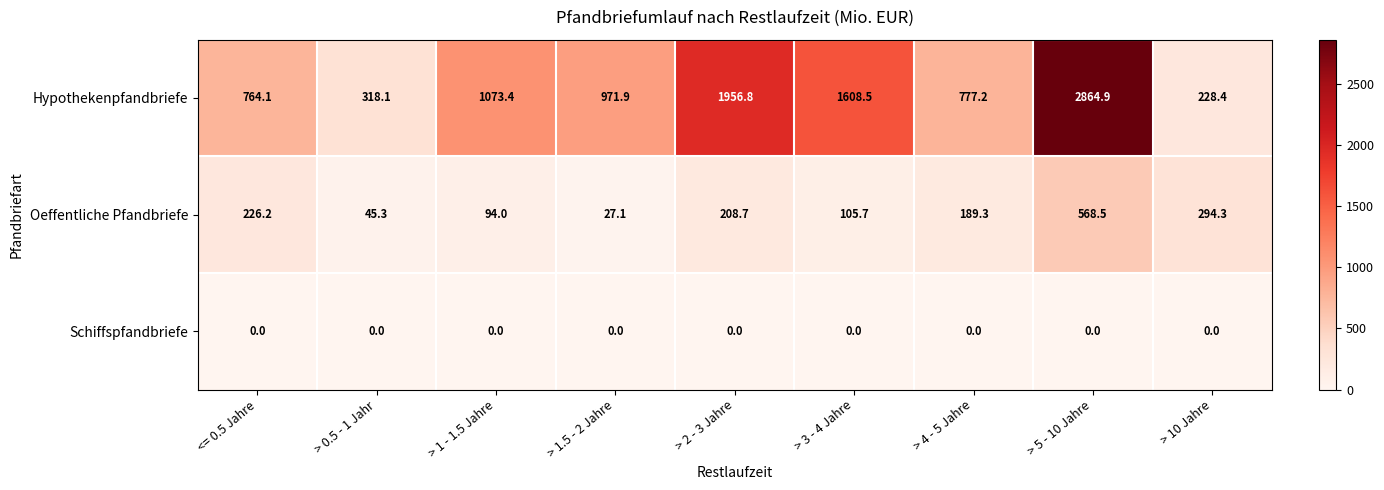

Read the Hypothekenpfandbriefe value at > 0.5 - 1 Jahr.

318.1